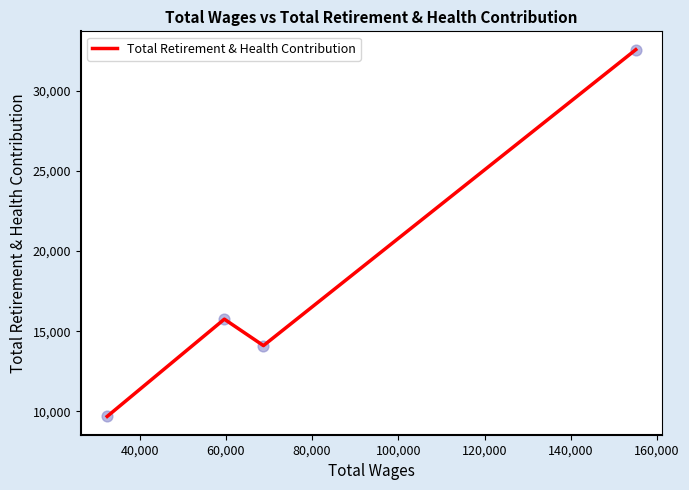

What is the difference between the maximum and minimum values?

22877